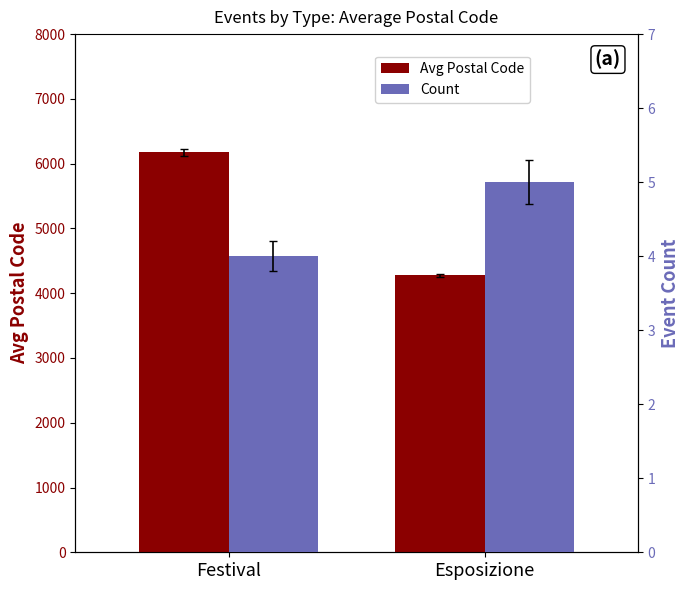

At Festival, list the series in order from smallest to largest.

Count, Avg Postal Code